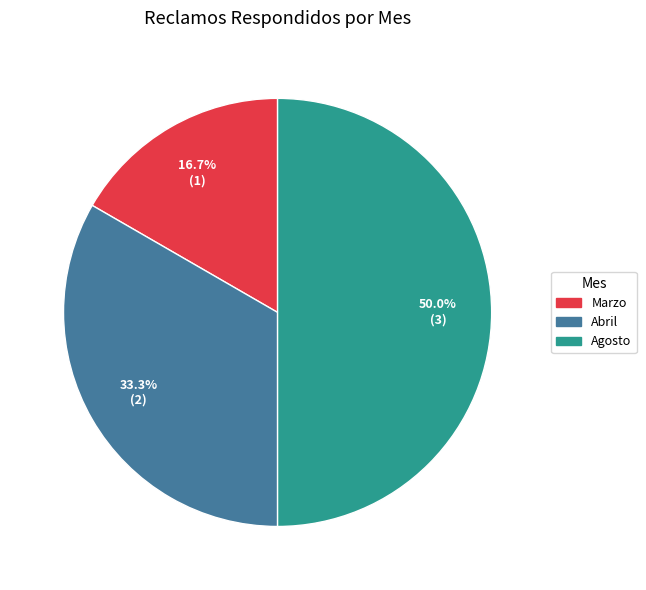

What is the ratio of the value at Marzo to the value at Agosto?

0.3